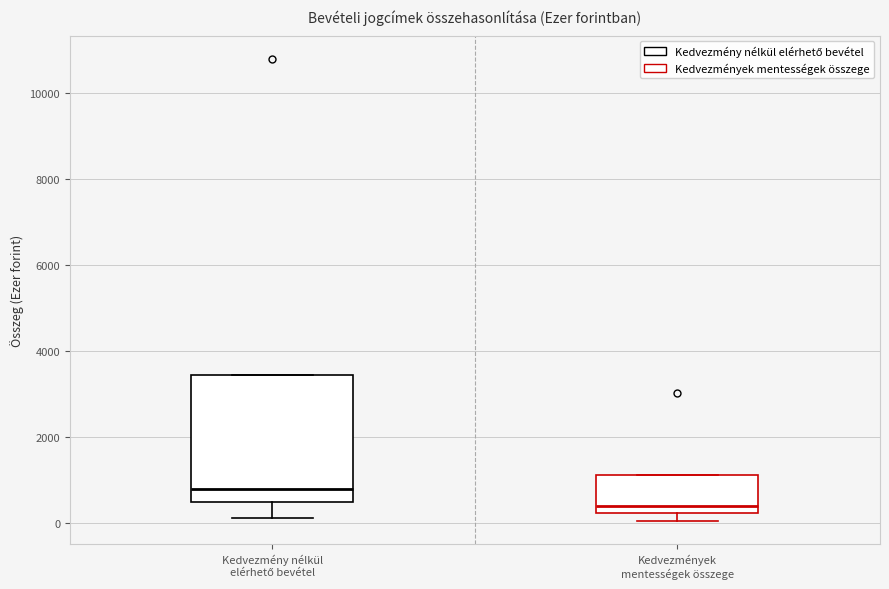

Comparing the boxes themselves (not the whiskers), which one is the tallest?

Kedvezmény nélkül elérhető bevétel